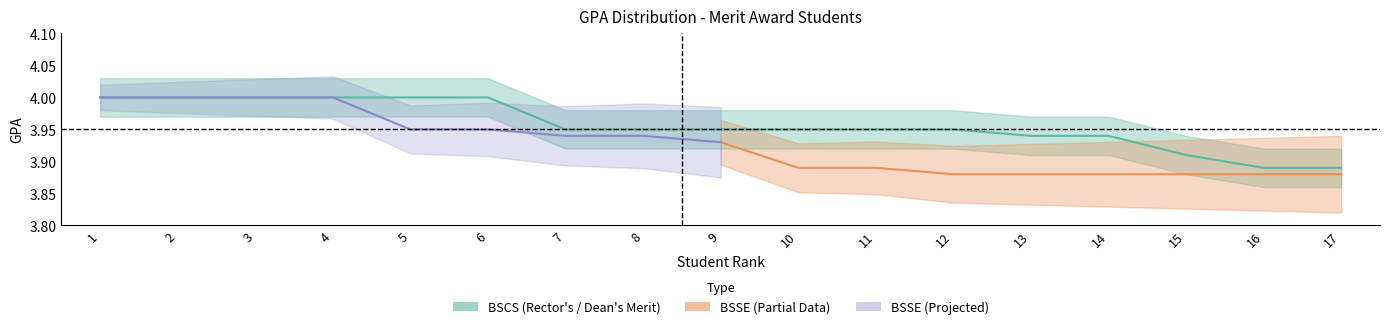

Which label corresponds to the smallest value in the chart?

16